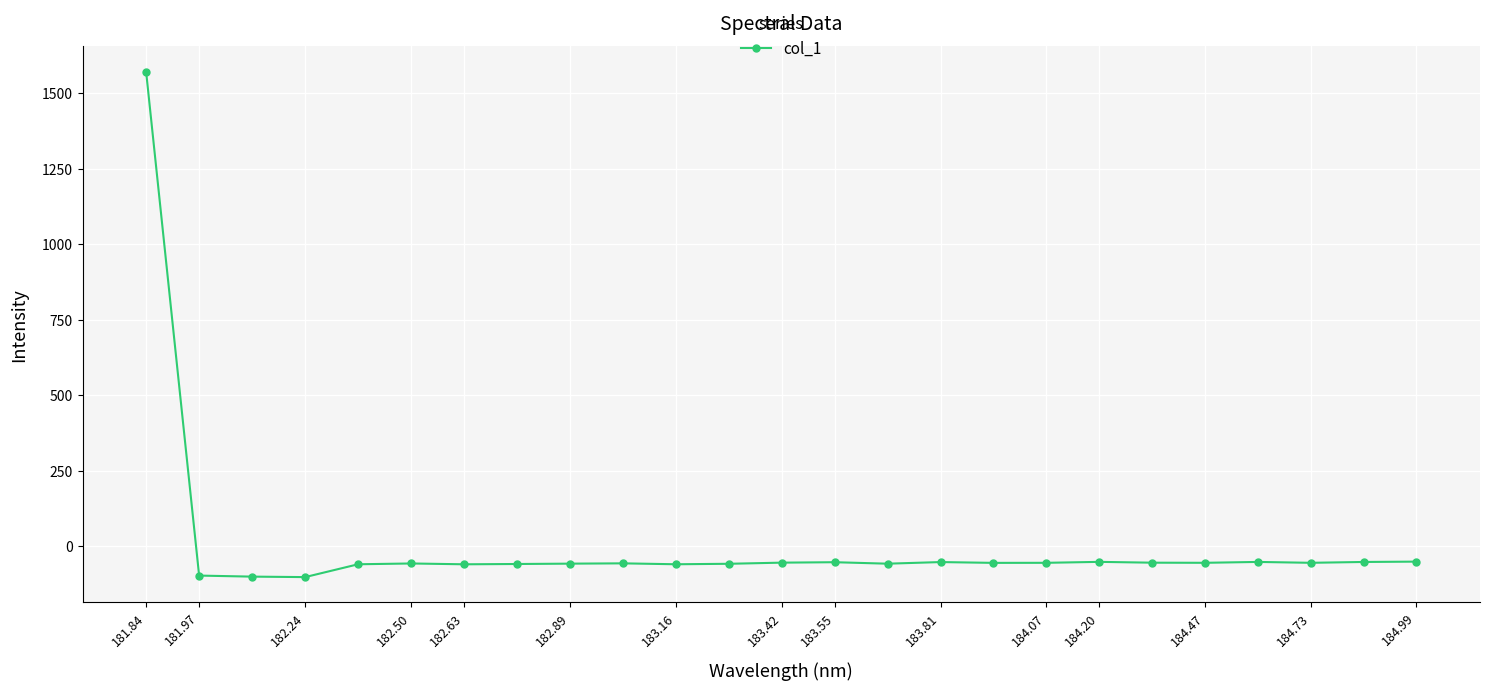

How many values are above zero?

1